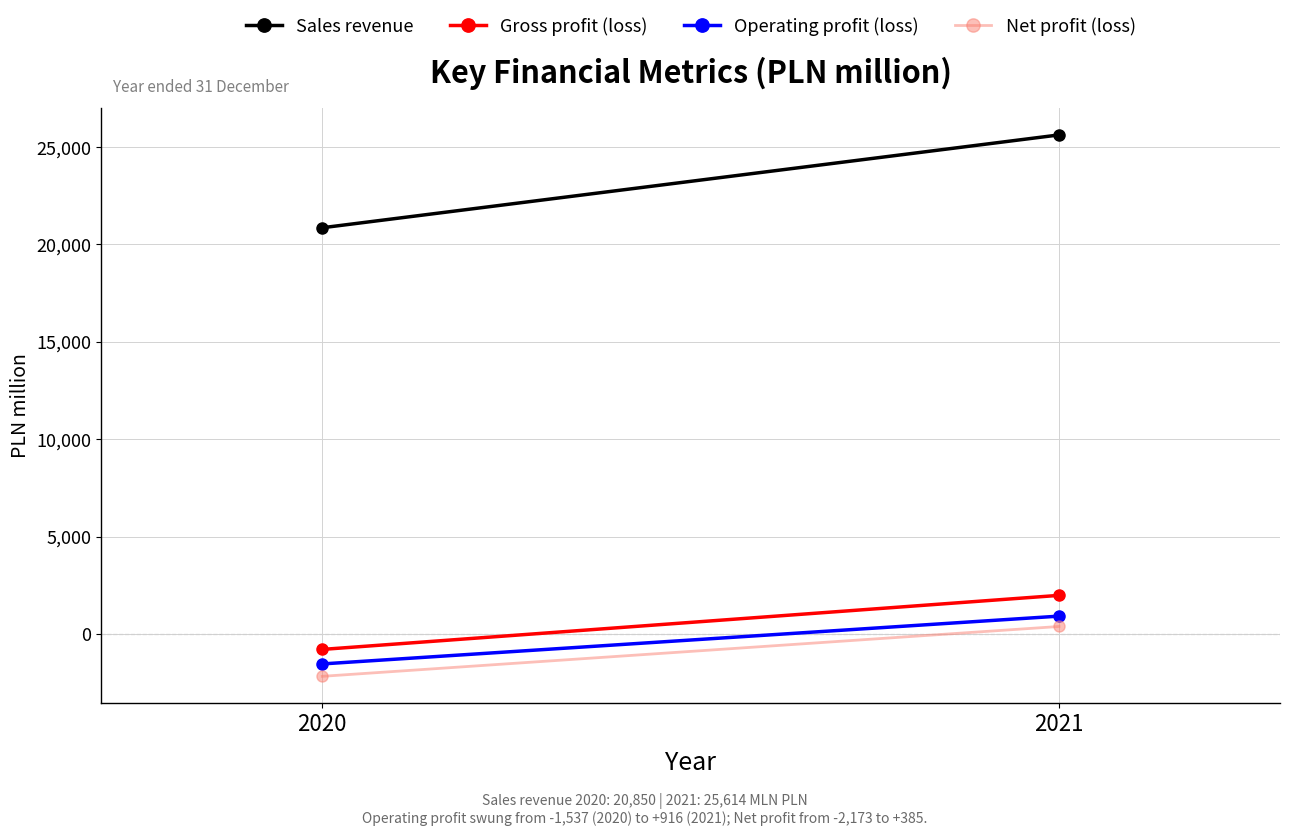

The Operating profit (loss) series shows -1537 at 2020. True or false?

True